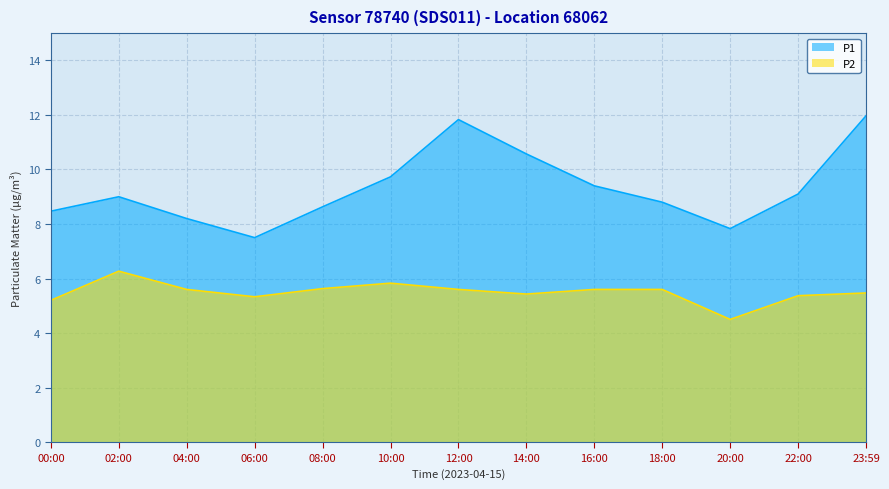

Does the chart display data point markers on the line(s)?

No